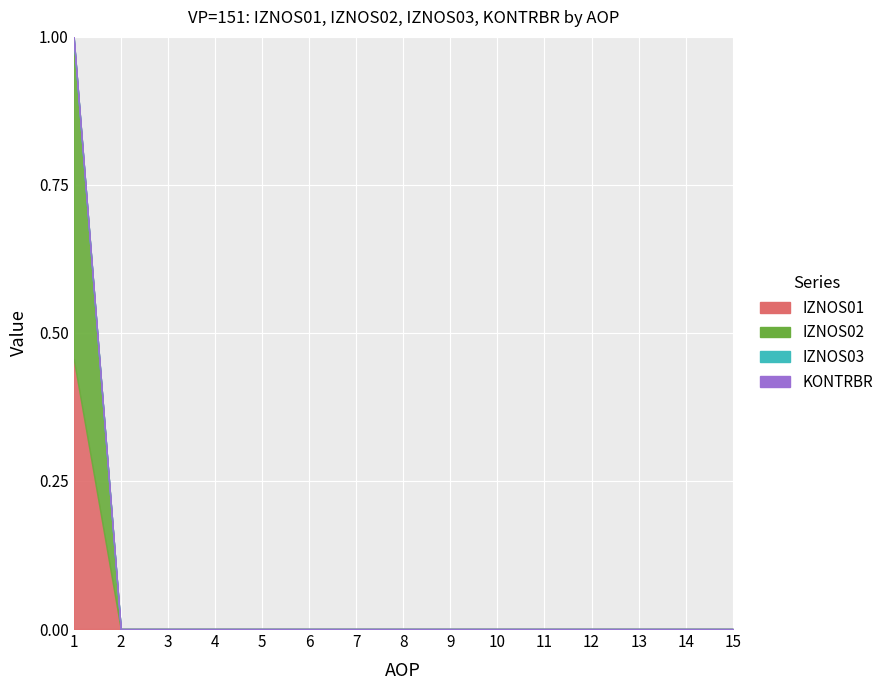

Does the chart display data point markers on the line(s)?

No